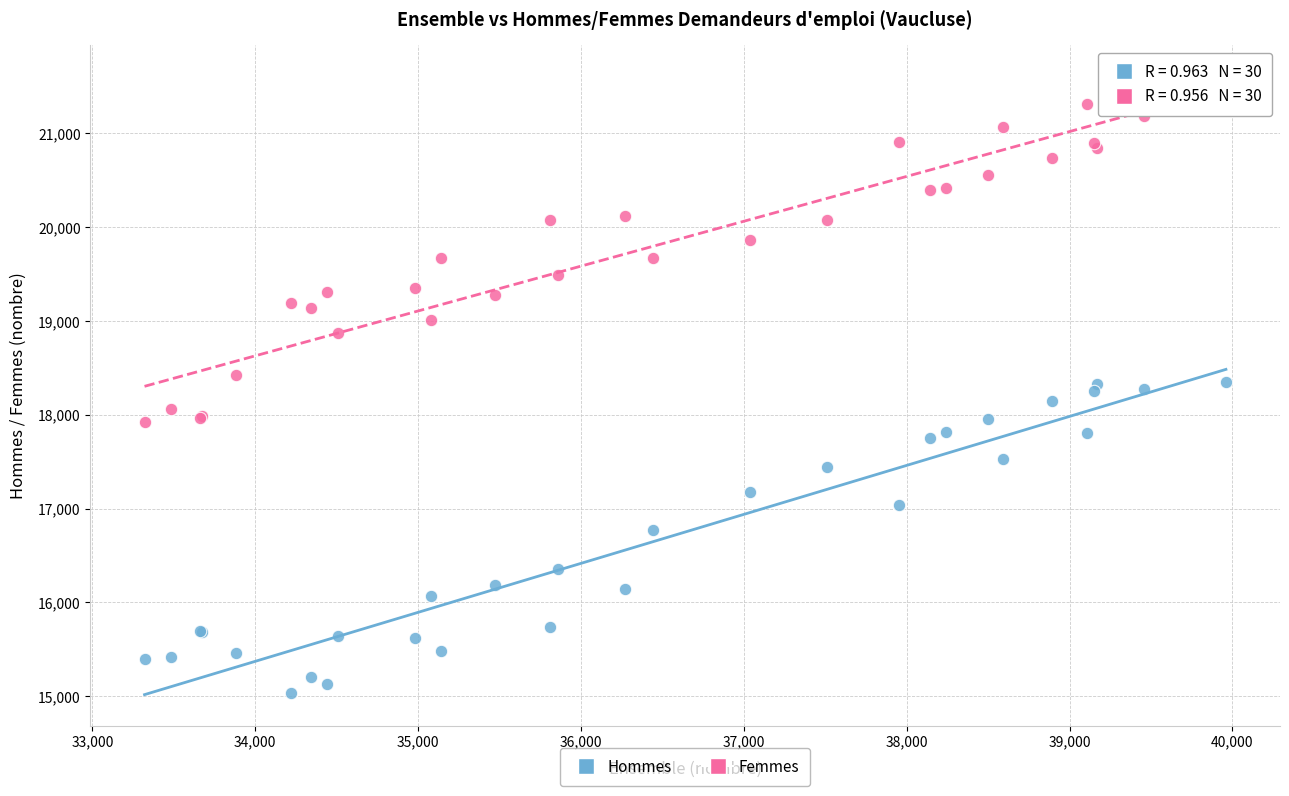

Which series has the widest spread of Y values?

Femmes